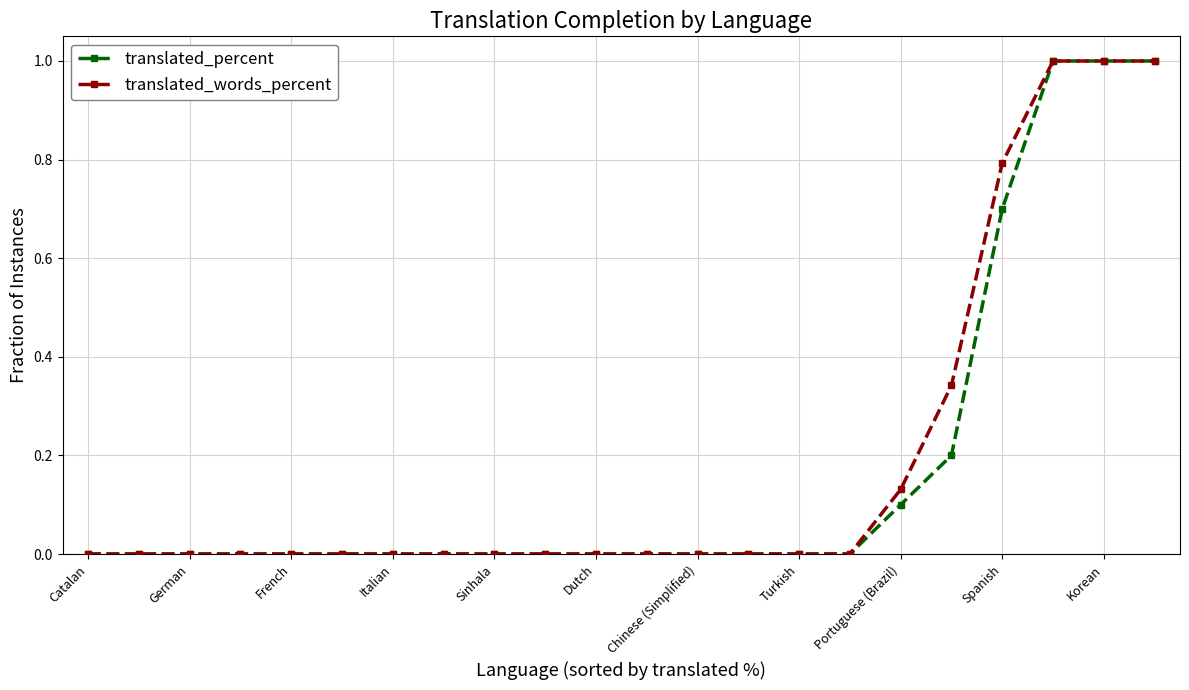

How many distinct data groups are displayed?

2